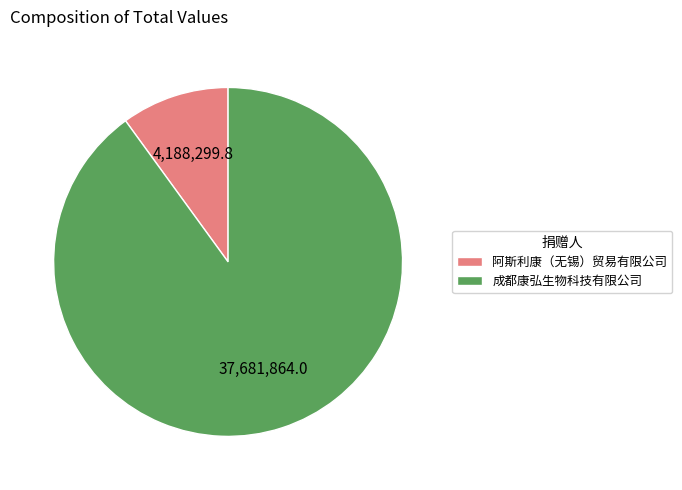

Which slice is the largest?

成都康弘生物科技有限公司